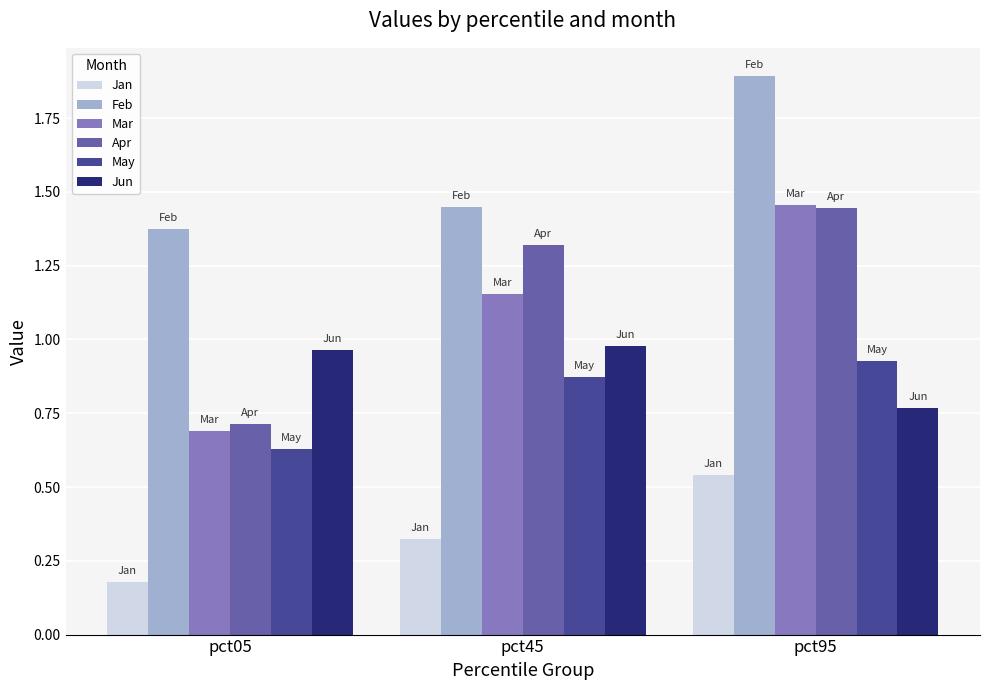

At how many categories does at least one series exceed 1?

3